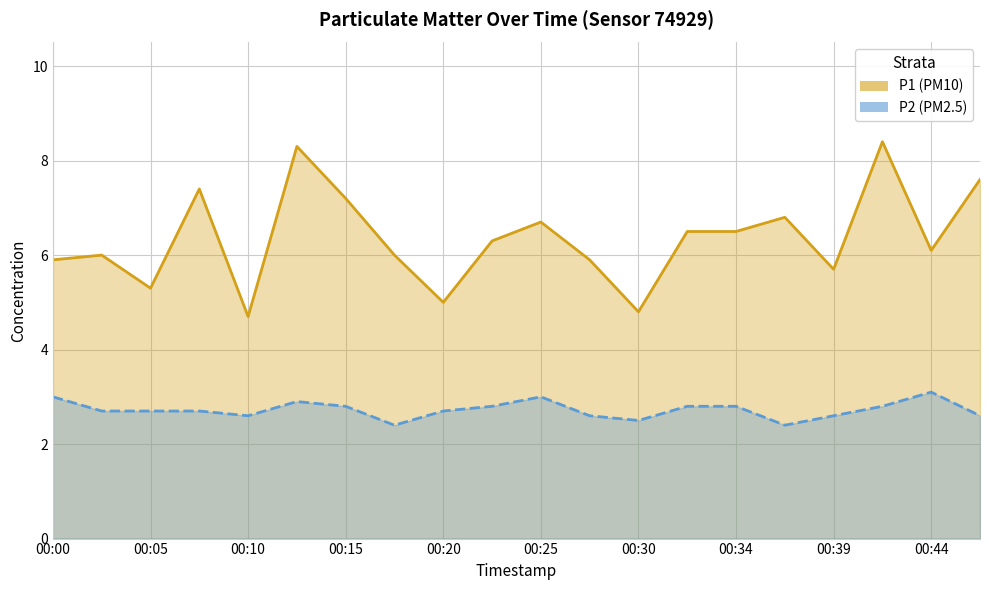

What is the value of the P1 point at the 5th from the left?

4.7